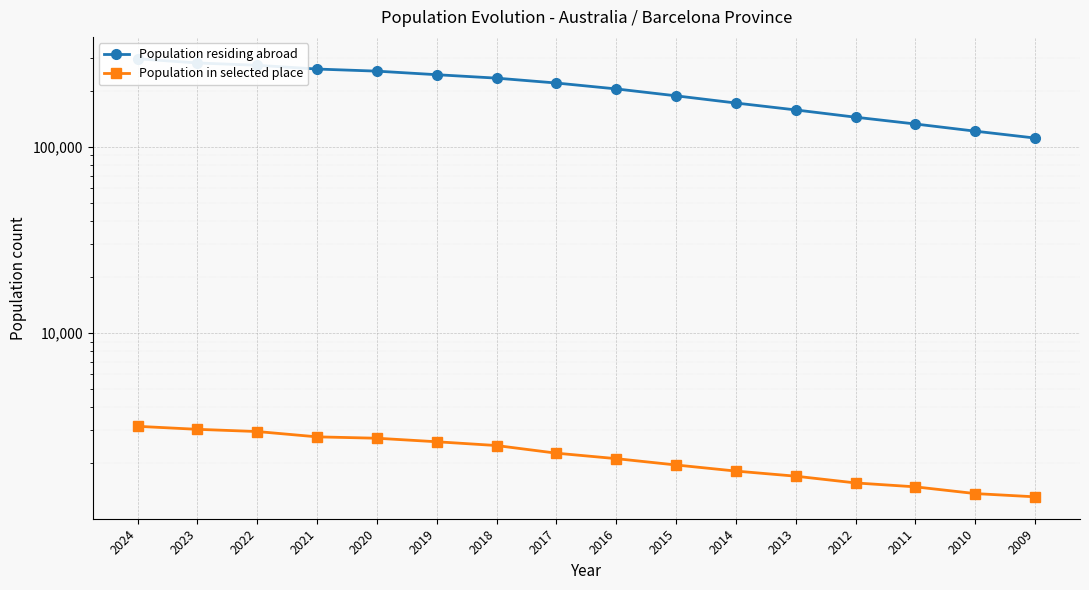

True or false: Population residing abroad has more than 2 points higher than both neighbors.

False